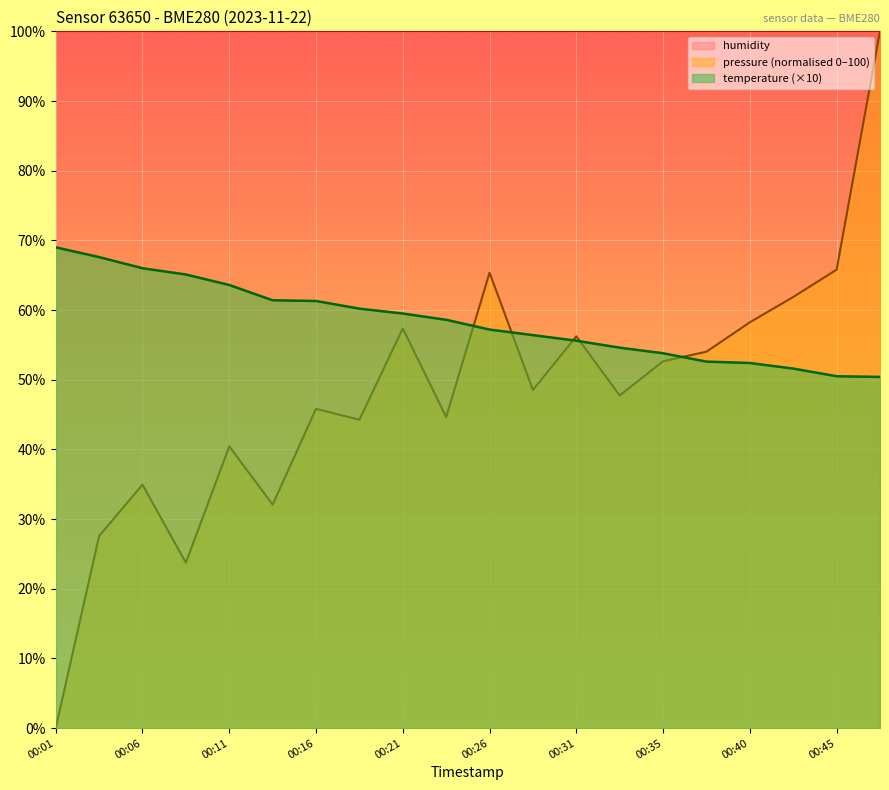

At which category is the sum across all series the highest?

00:48